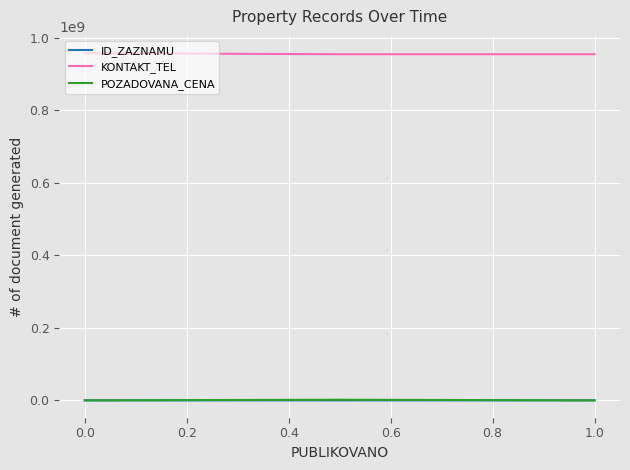

What is the greatest value displayed?

956942326